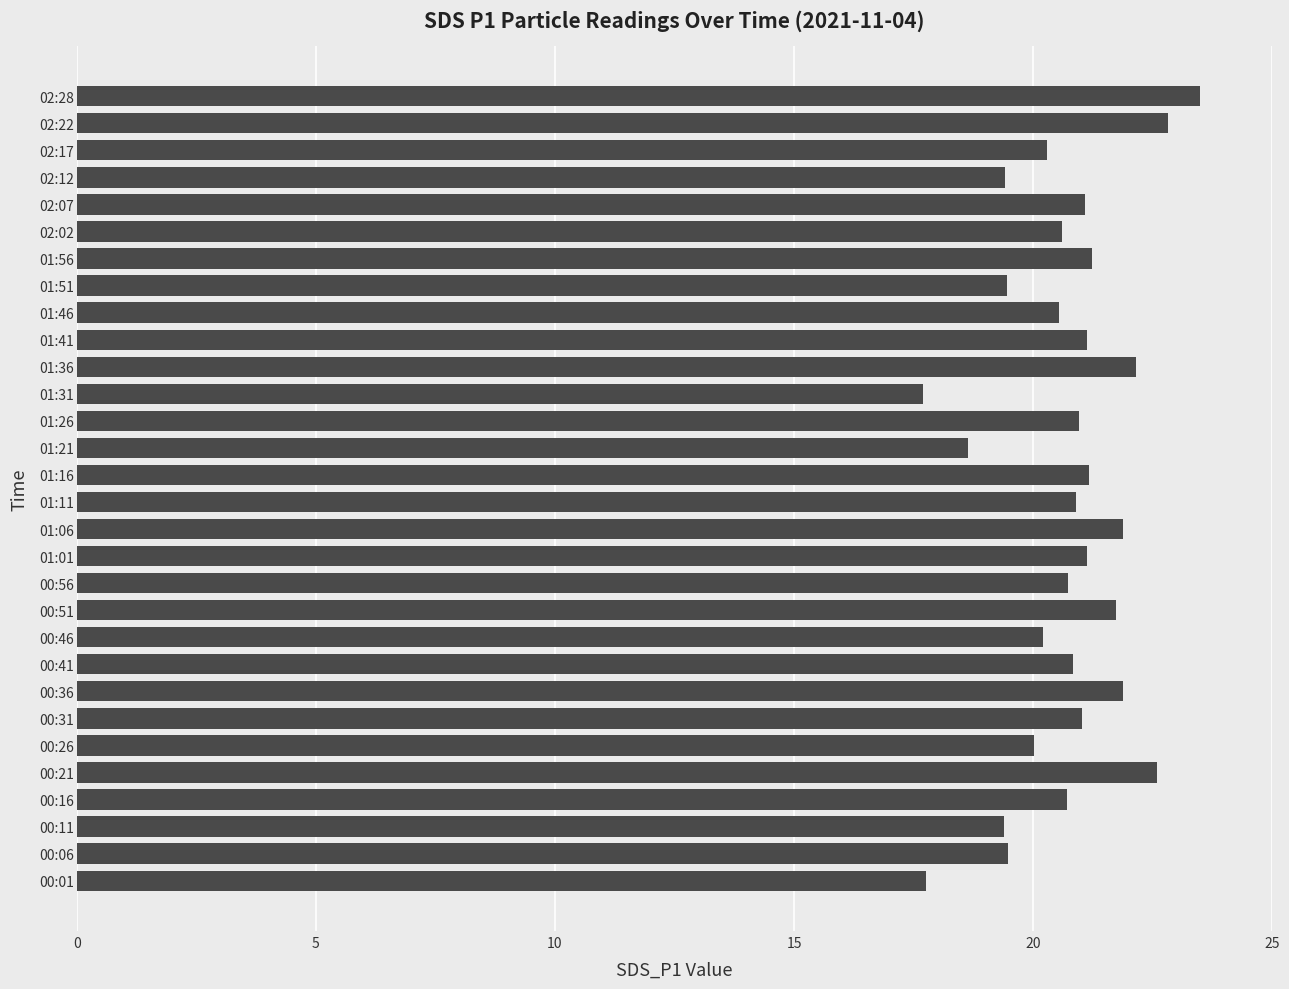

The value at 01:01 is 21.1. True or false?

True